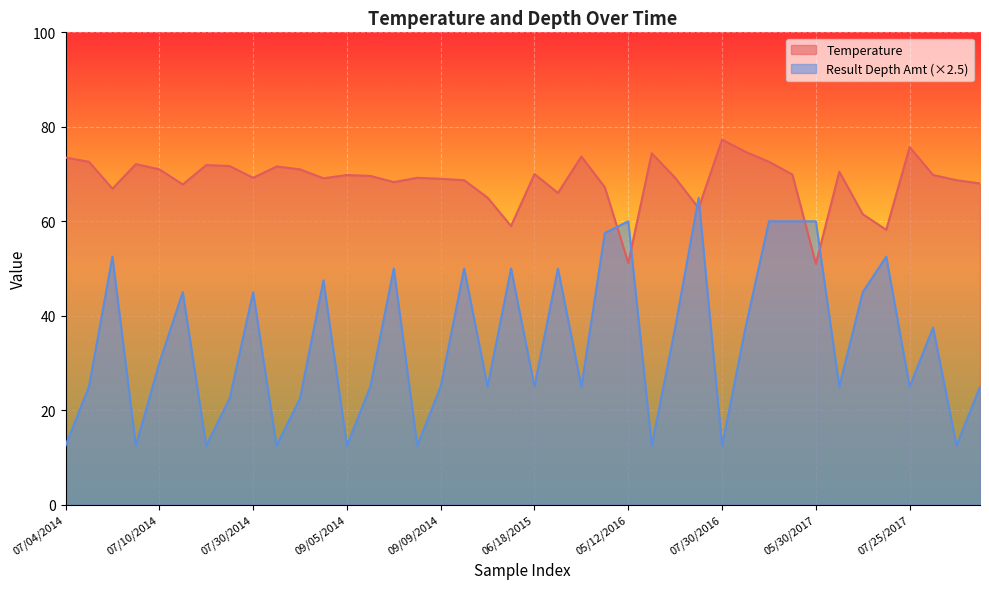

The value of Temperature at 07/10/2014 is 33.9. True or false?

False